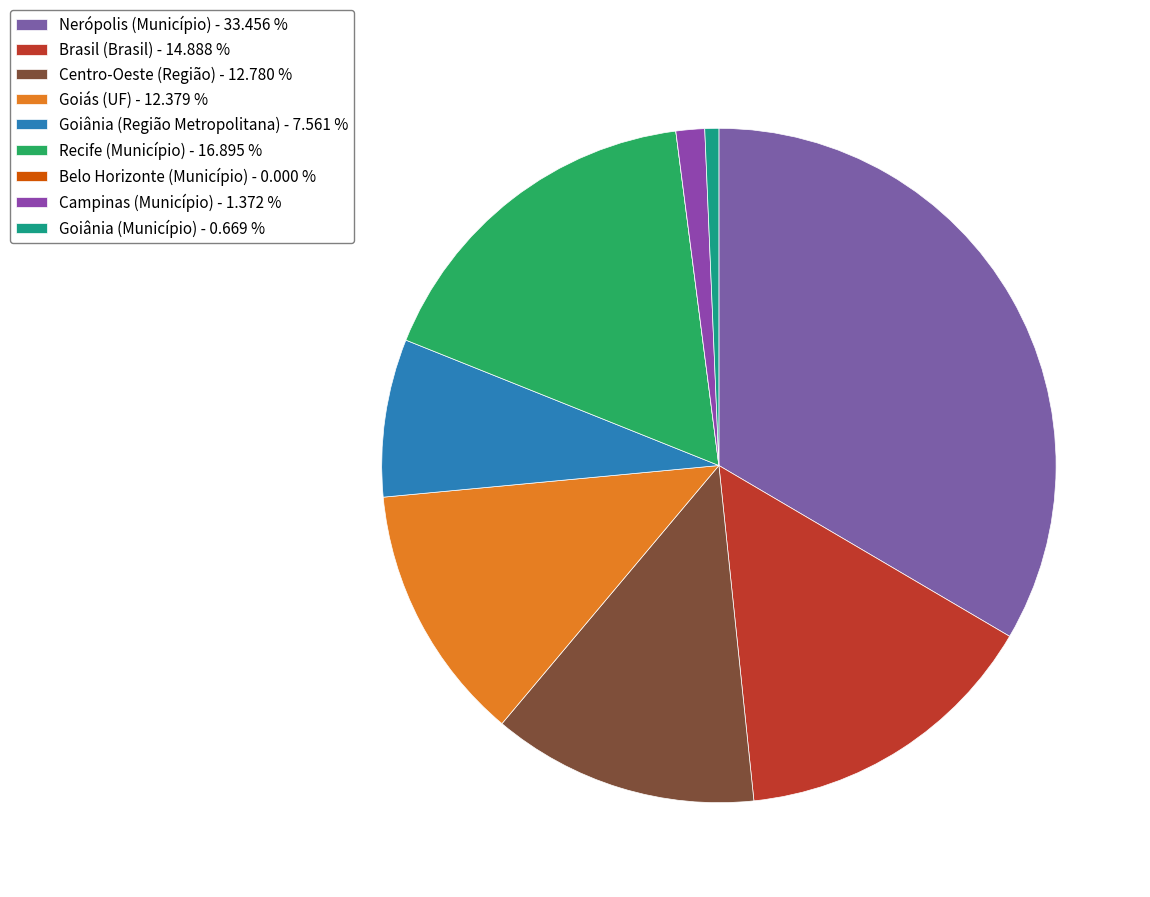

Which slice is the smallest?

Belo Horizonte (Município)